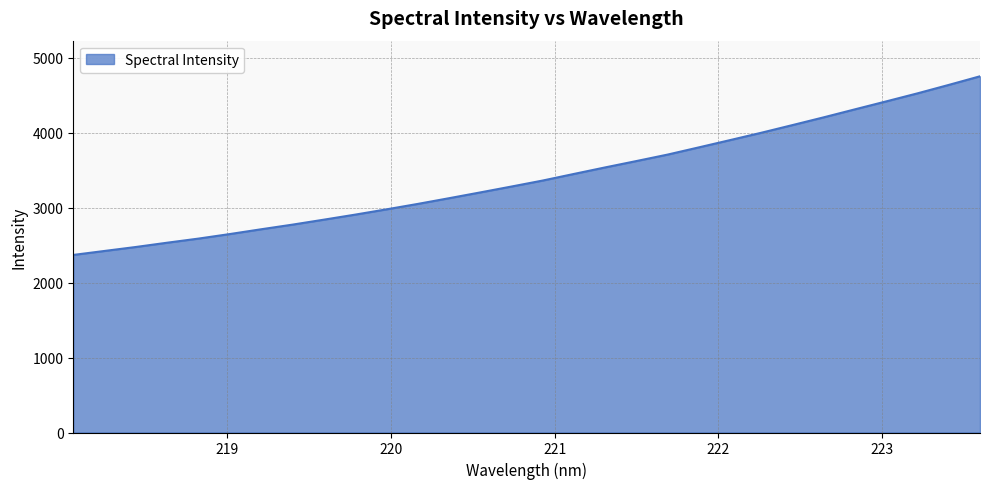

What is the difference between the maximum and minimum values?

2384.7